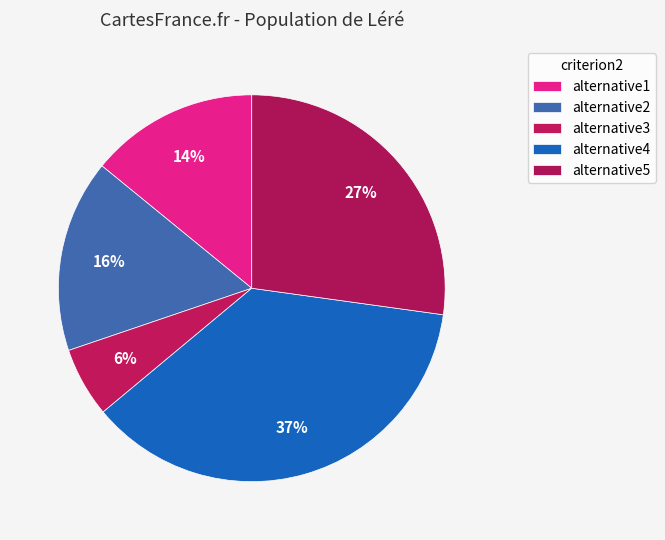

How many segments does this pie chart have?

5